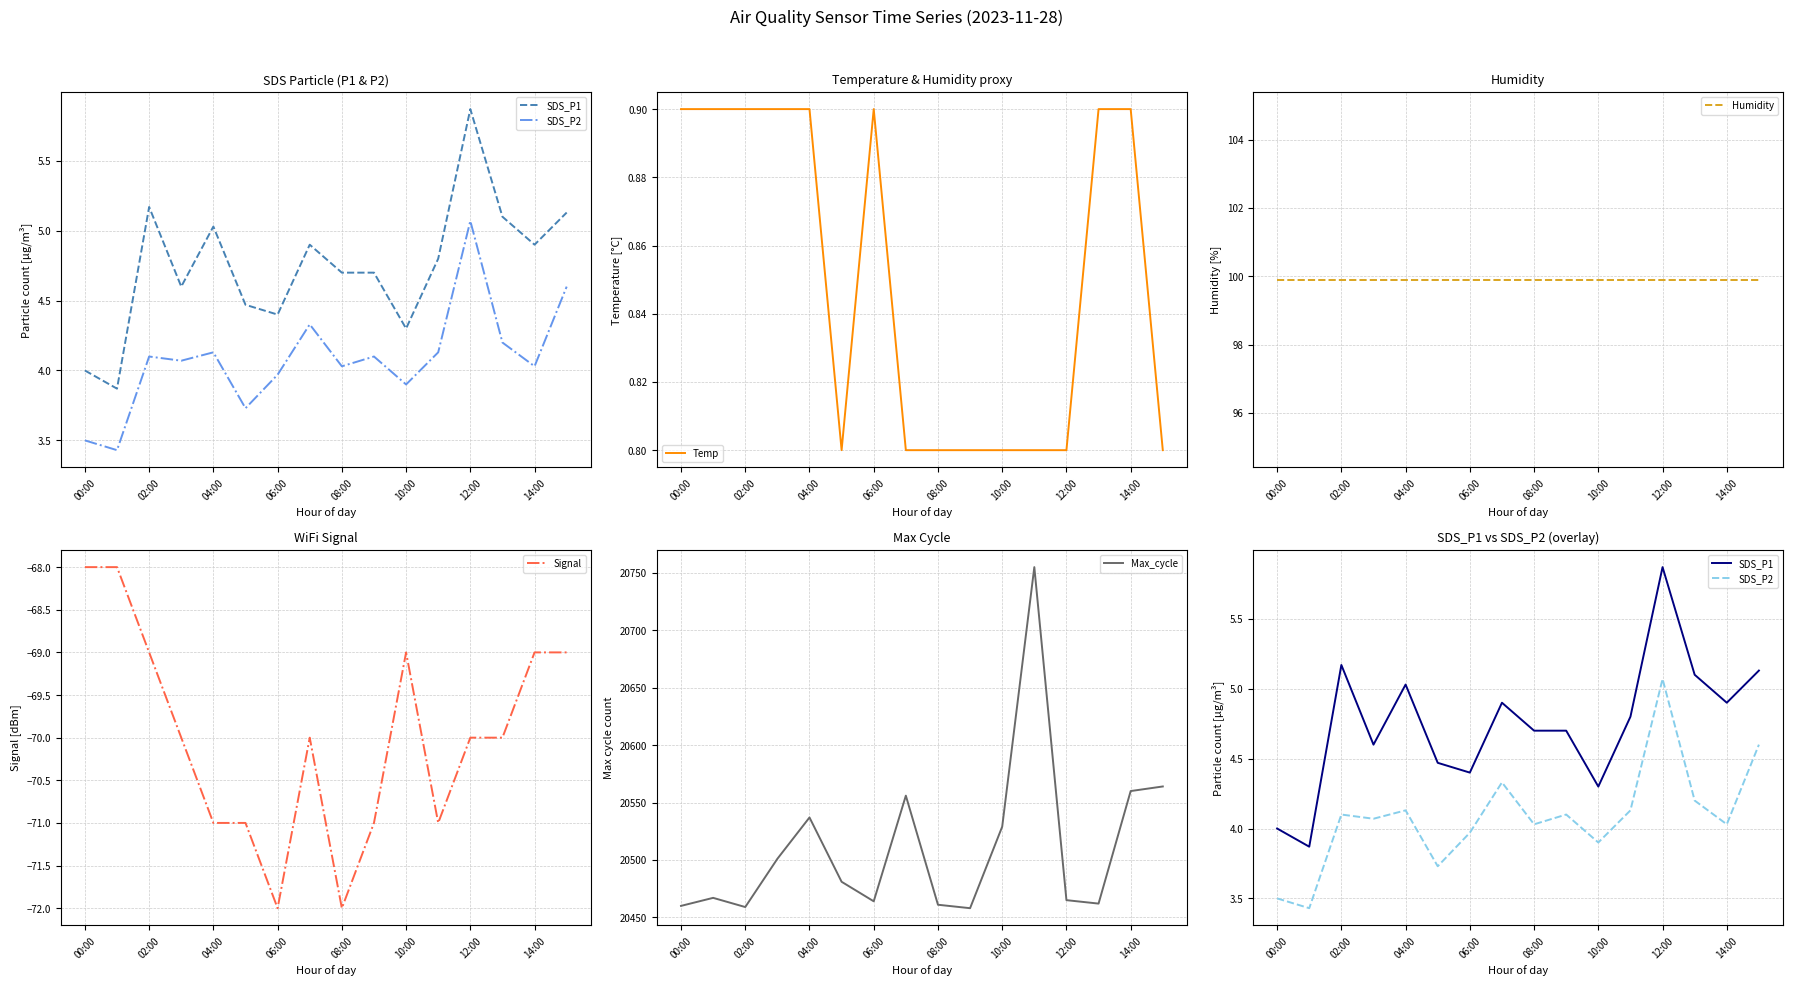

Which series has the largest range (max minus min)?

Max_cycle